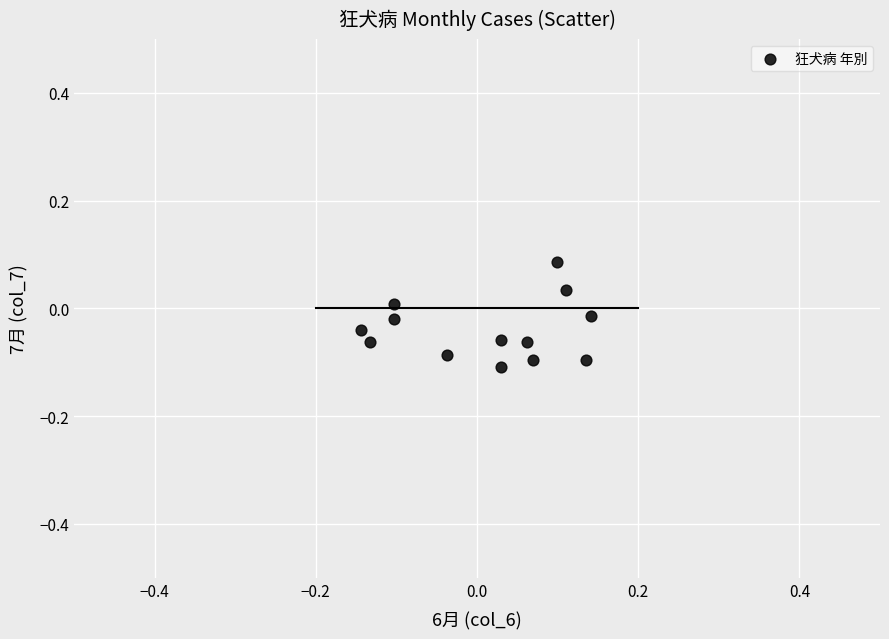

What is the range of X values (max minus min)?

0.3